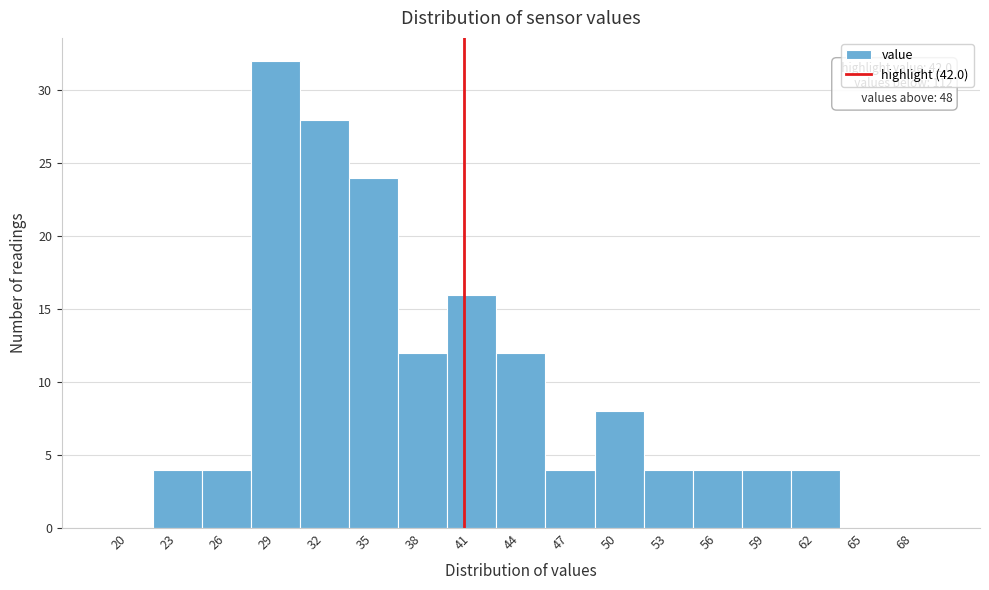

Reading right to left, transcribe all the data shown in this chart.

68=0	65=0	62=4	59=4	56=4	53=4	50=8	47=4	44=12	41=16	38=12	35=24	32=28	29=32	26=4	23=4	20=0